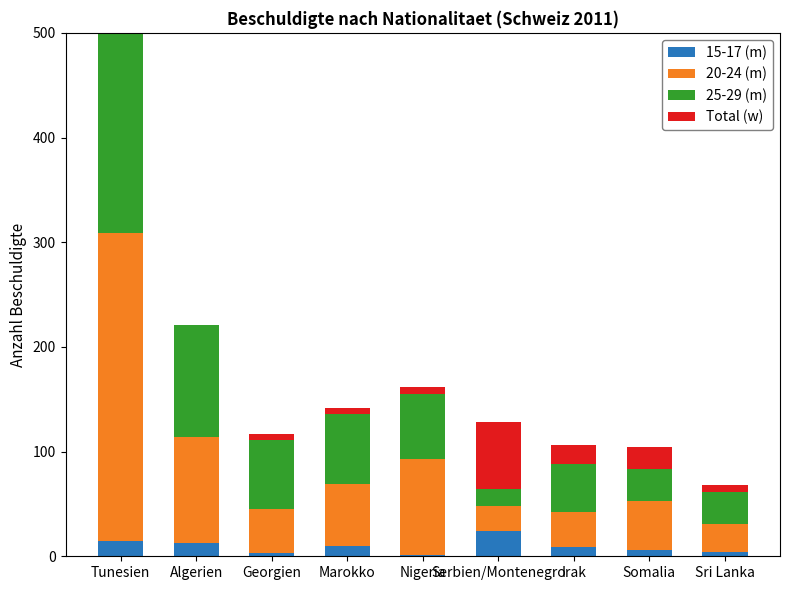

The 25-29 (m) series shows 108 at Georgien. True or false?

False